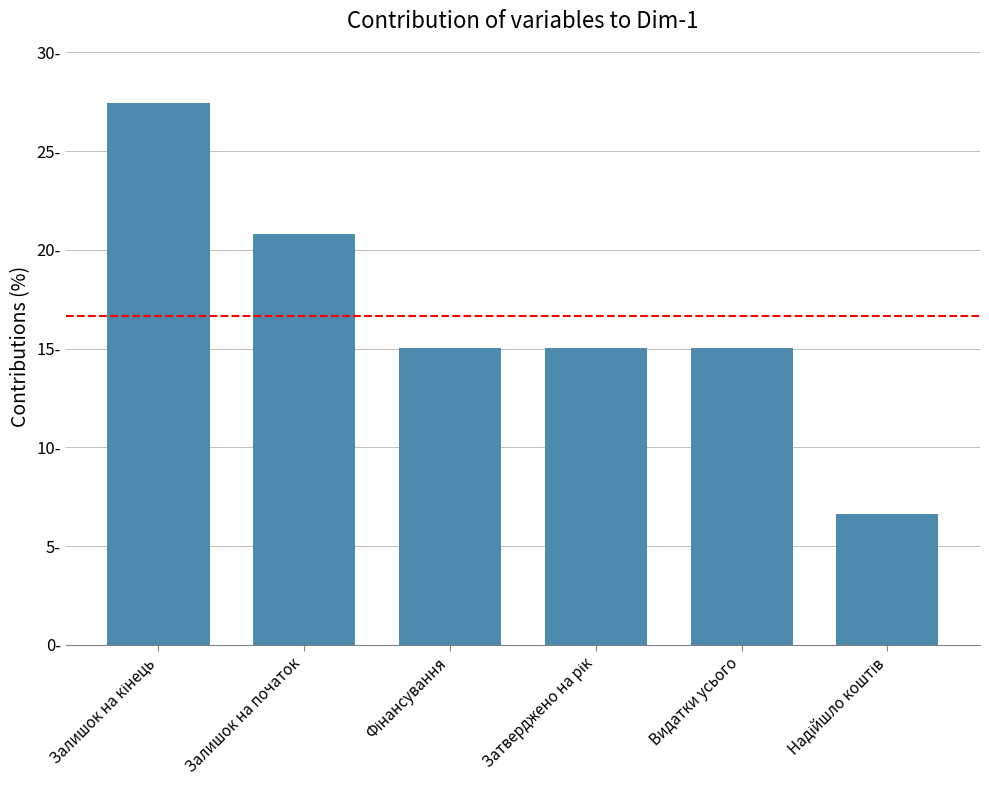

Does the chart contain any negative values?

No